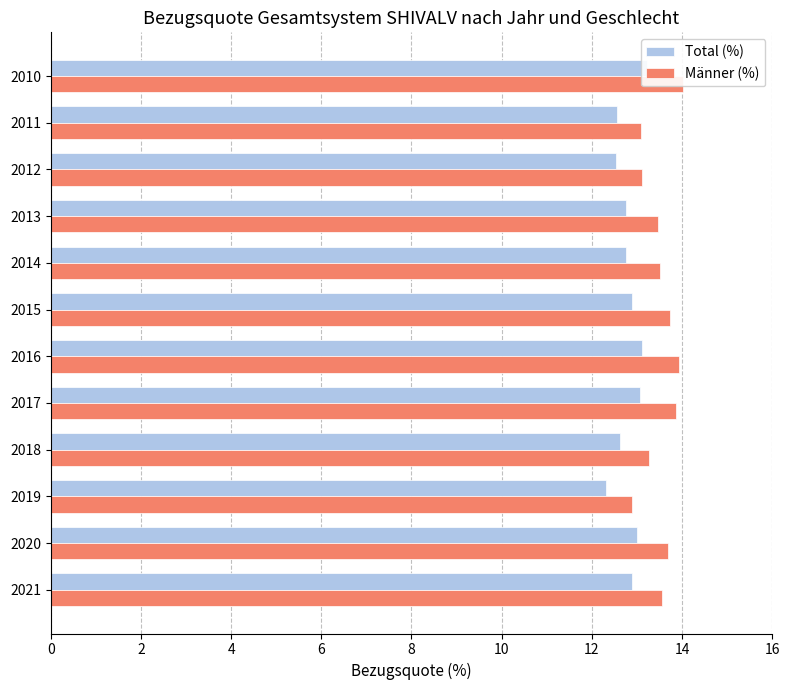

What is the value of the Total (%) bar at the 7th from the left?

12.9